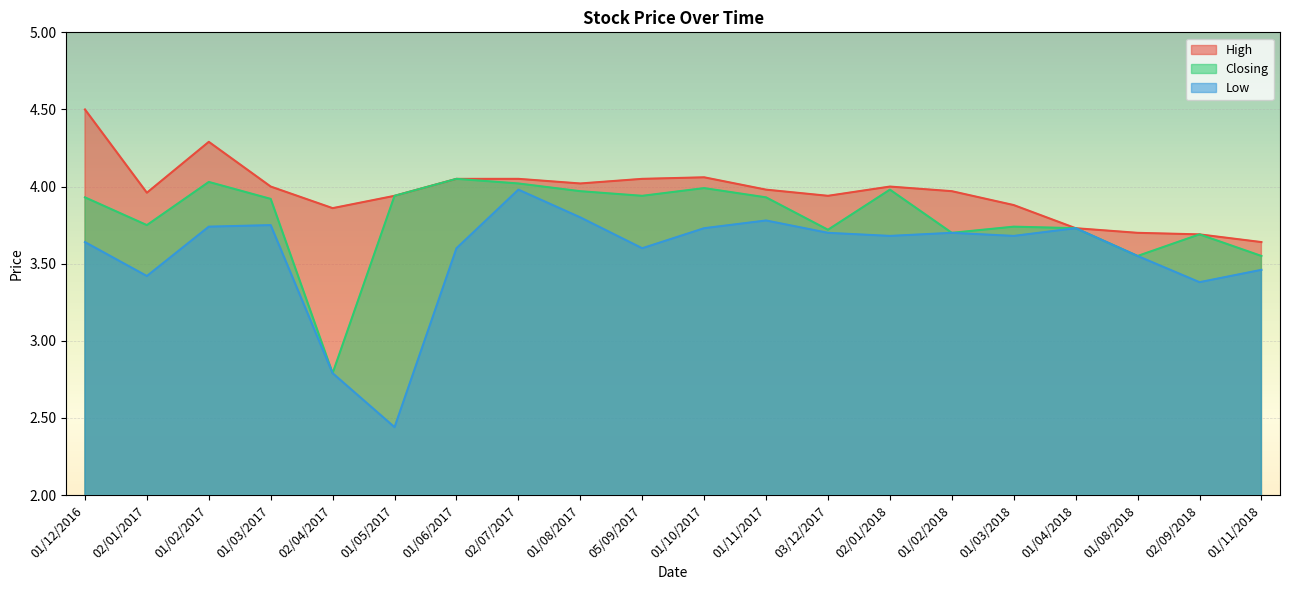

At which category is the sum across all series the highest?

01/12/2016